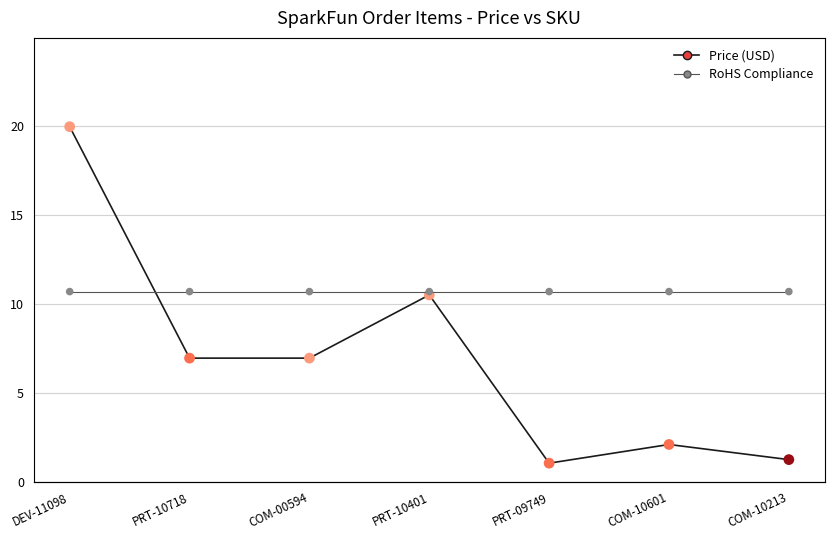

What is the total value across all series at PRT-10718?

15.9